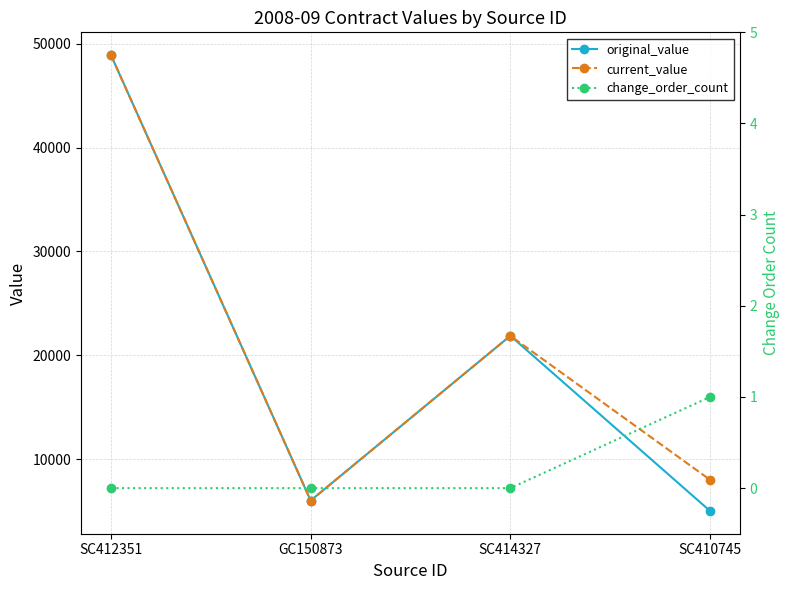

What is the difference between the original_value values at SC410745 and GC150873?

1000